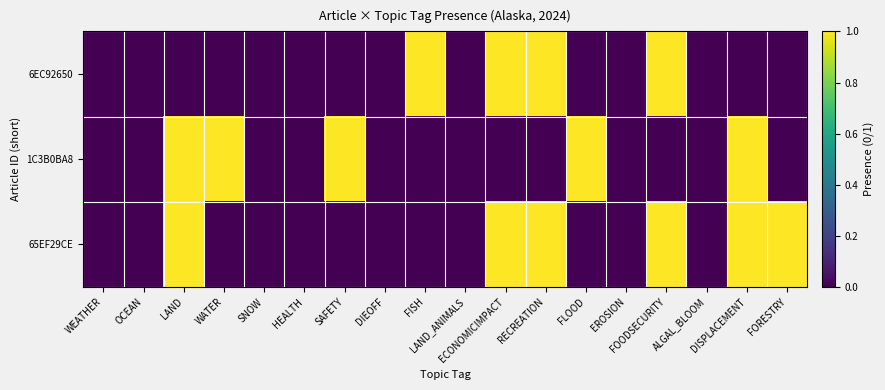

Reading left to right, list all the values displayed in this chart.

6EC92650: WEATHER=0	OCEAN=0	LAND=0	WATER=0	SNOW=0	HEALTH=0	SAFETY=0	DIEOFF=0	FISH=1	LAND_ANIMALS=0	ECONOMICIMPACT=1	RECREATION=1	FLOOD=0	EROSION=0	FOODSECURITY=1	ALGAL_BLOOM=0	DISPLACEMENT=0	FORESTRY=0
1C3B0BA8: WEATHER=0	OCEAN=0	LAND=1	WATER=1	SNOW=0	HEALTH=0	SAFETY=1	DIEOFF=0	FISH=0	LAND_ANIMALS=0	ECONOMICIMPACT=0	RECREATION=0	FLOOD=1	EROSION=0	FOODSECURITY=0	ALGAL_BLOOM=0	DISPLACEMENT=1	FORESTRY=0
65EF29CE: WEATHER=0	OCEAN=0	LAND=1	WATER=0	SNOW=0	HEALTH=0	SAFETY=0	DIEOFF=0	FISH=0	LAND_ANIMALS=0	ECONOMICIMPACT=1	RECREATION=1	FLOOD=0	EROSION=0	FOODSECURITY=1	ALGAL_BLOOM=0	DISPLACEMENT=1	FORESTRY=1